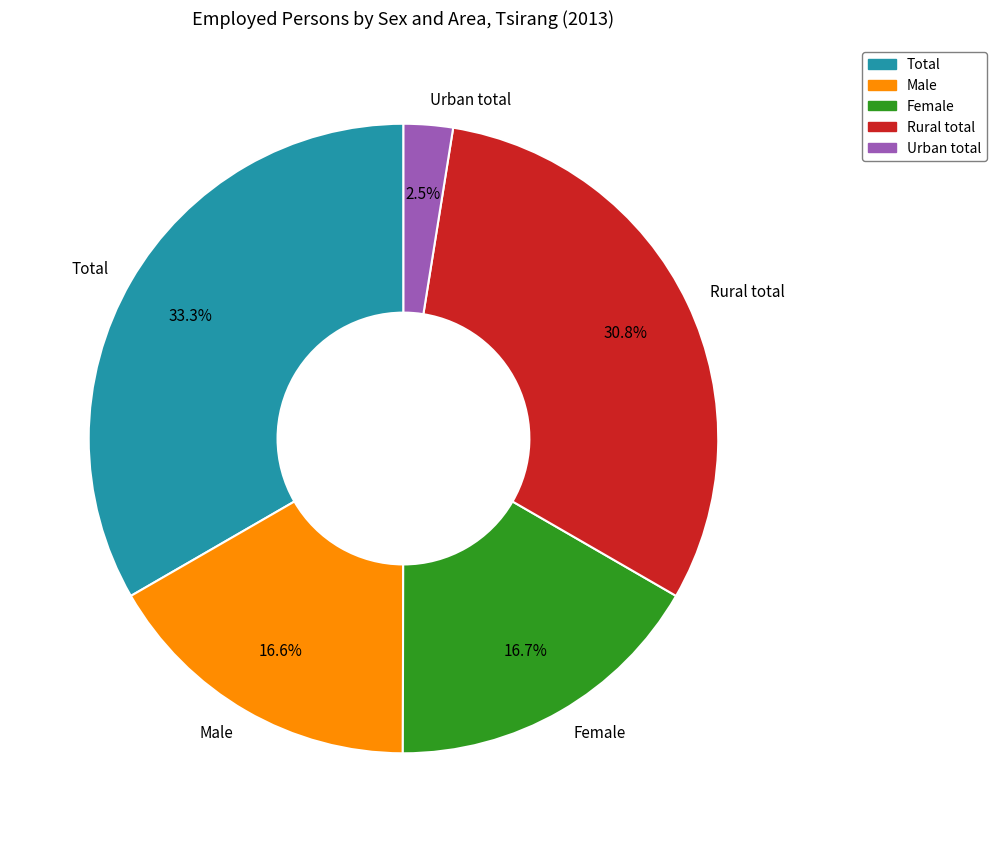

Approximately how many times larger is the value at Rural total compared to Male?

1.9